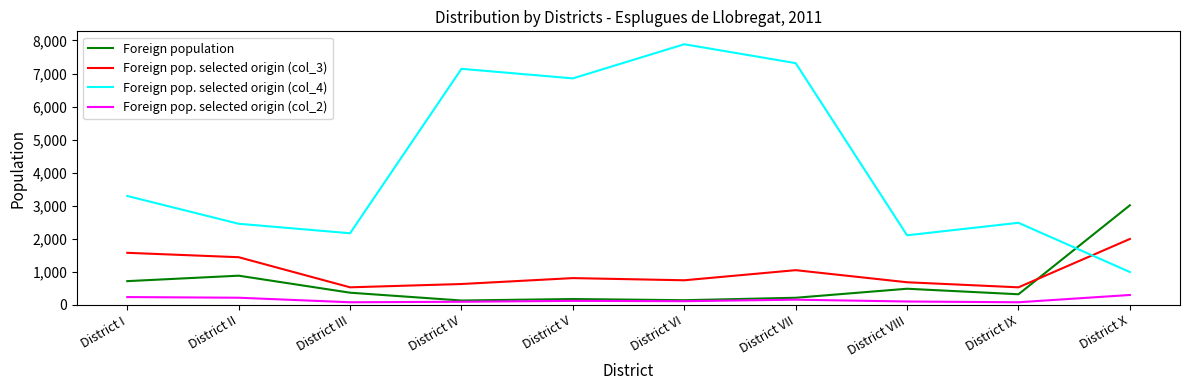

True or false: Foreign pop. selected origin (col_2) and Foreign pop. selected origin (col_4) intersect in this chart.

False